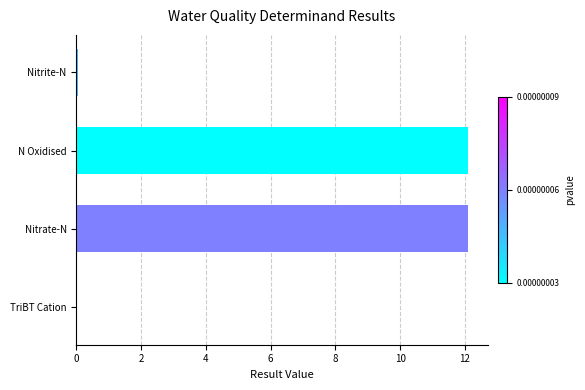

Which has a higher value, N Oxidised or Nitrite-N?

N Oxidised